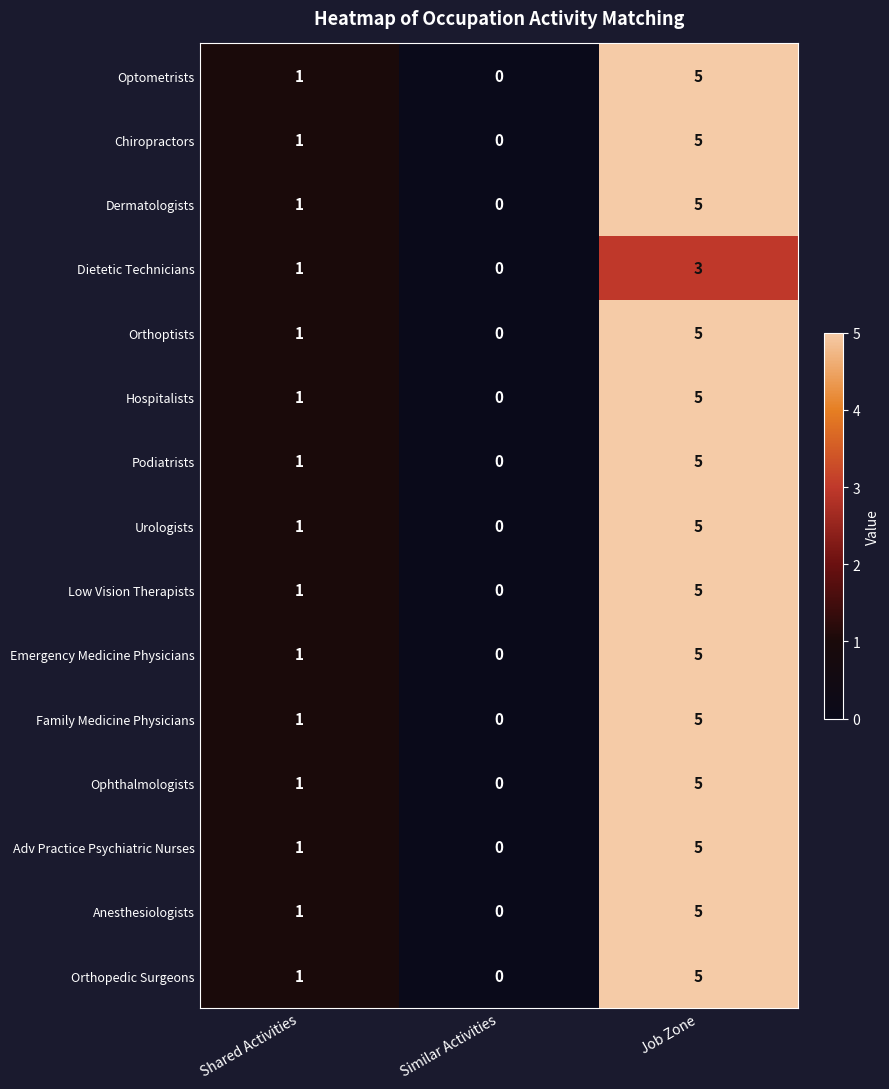

What is the highest value of the Family Medicine Physicians series?

5